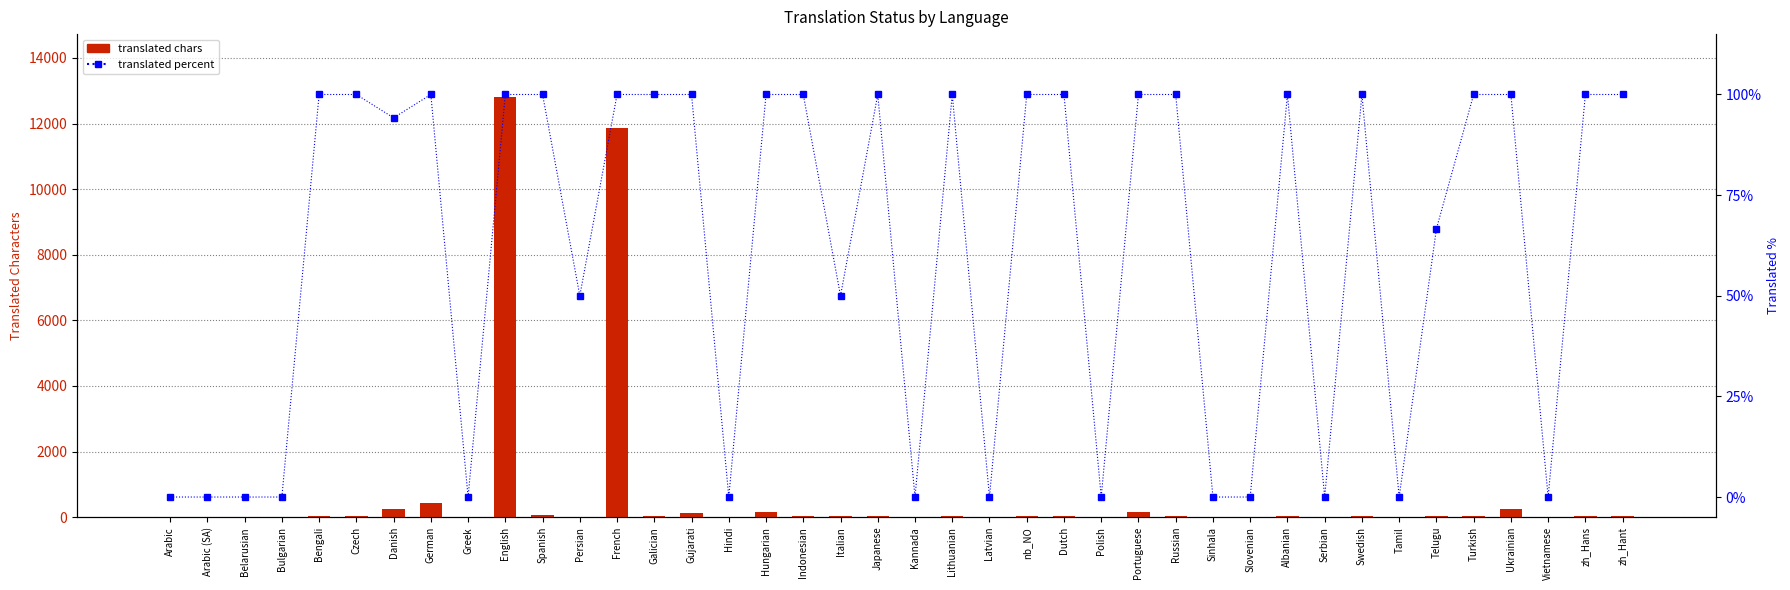

What is the highest value of the translated chars series?

12806.0